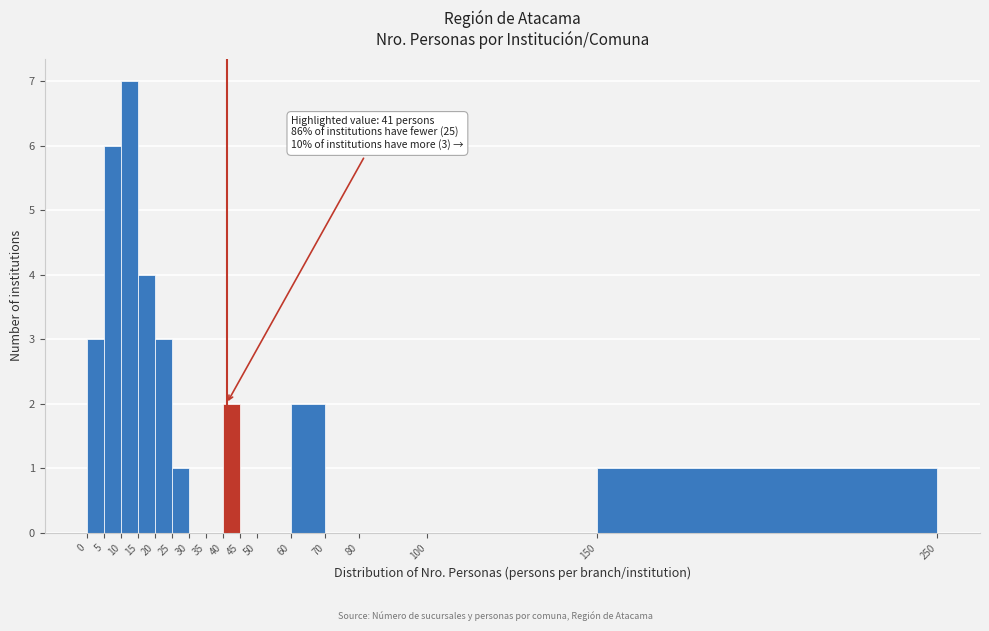

Over which range of the x-axis is the bar tallest?

10 to 15